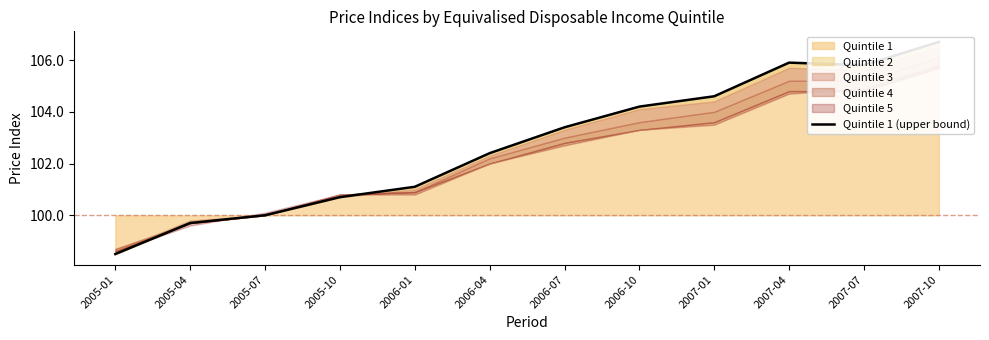

What is the change in value from 2006-04 to 2007-10?

+4.3